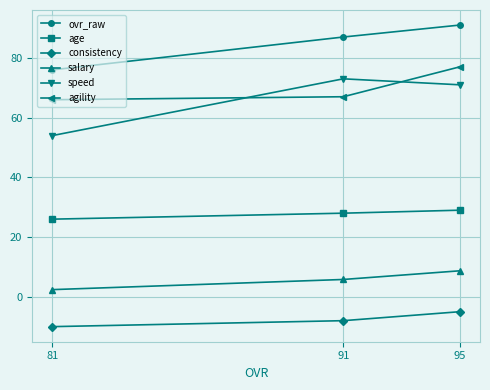

Reading left to right, transcribe all the data shown in this chart.

ovr_raw: 76.0	87.0	91.0
age: 26.0	28.0	29.0
consistency: -10.0	-8.0	-5.0
salary: 2.4	5.8	8.7
speed: 54.0	73.0	71.0
agility: 66.0	67.0	77.0